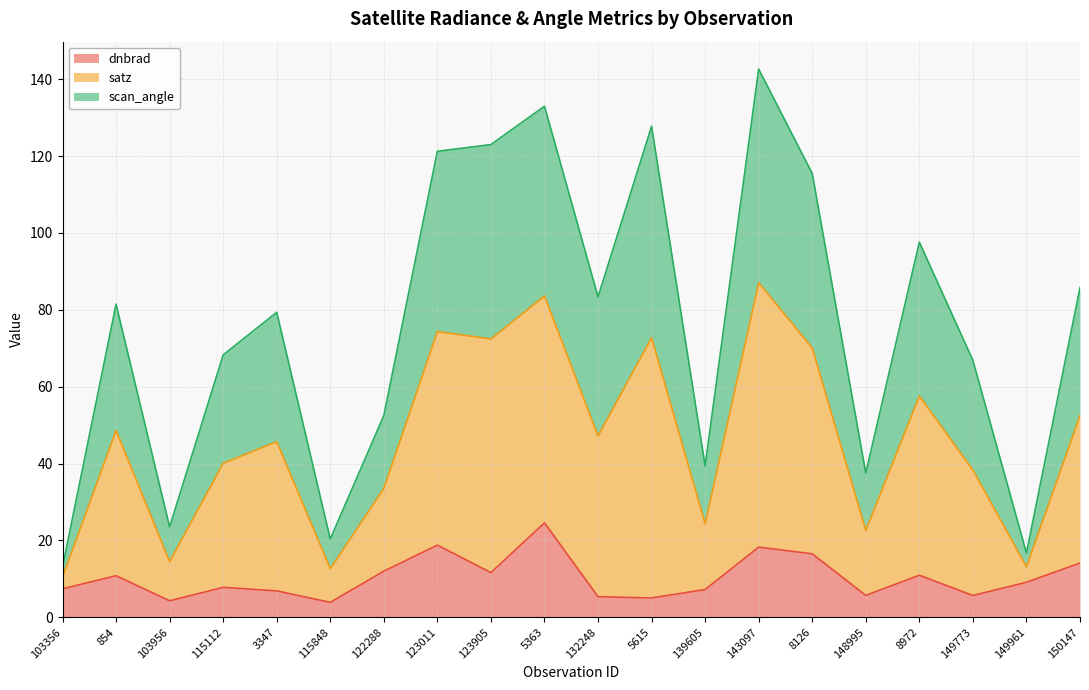

True or false: dnbrad has a value of 4.4 at 122288.

False